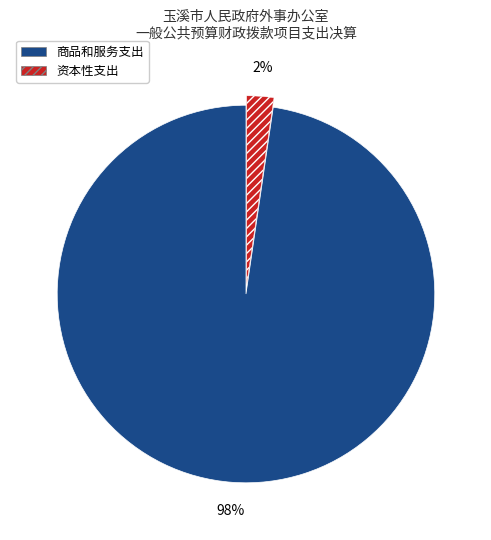

How many segments does this pie chart have?

2